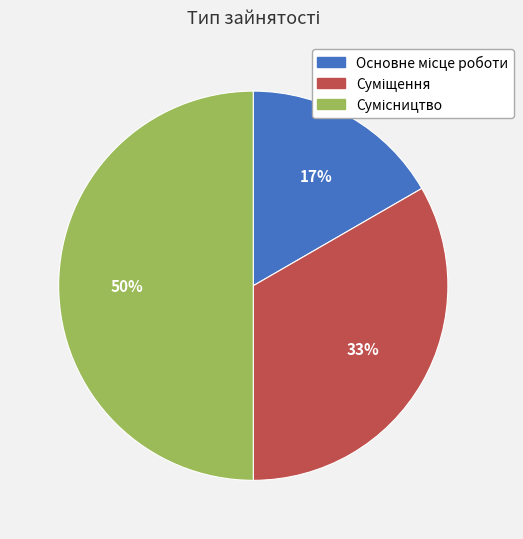

To the nearest percent, what is the average slice percentage?

33%